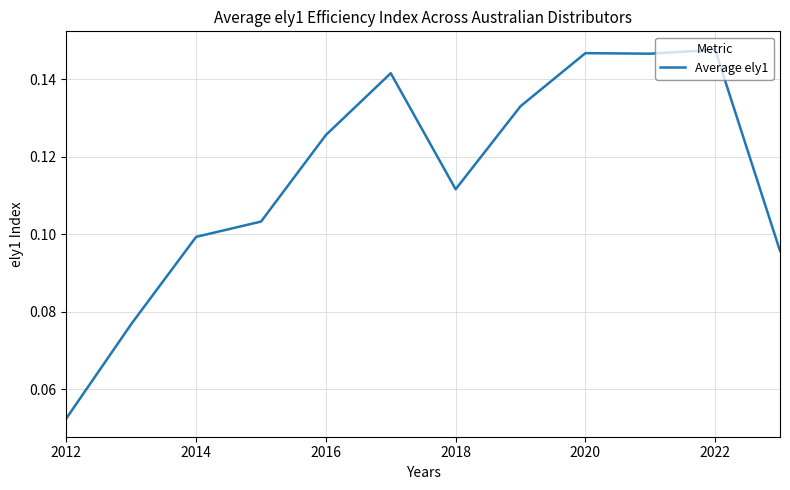

At which label is the value closest to 0?

2012